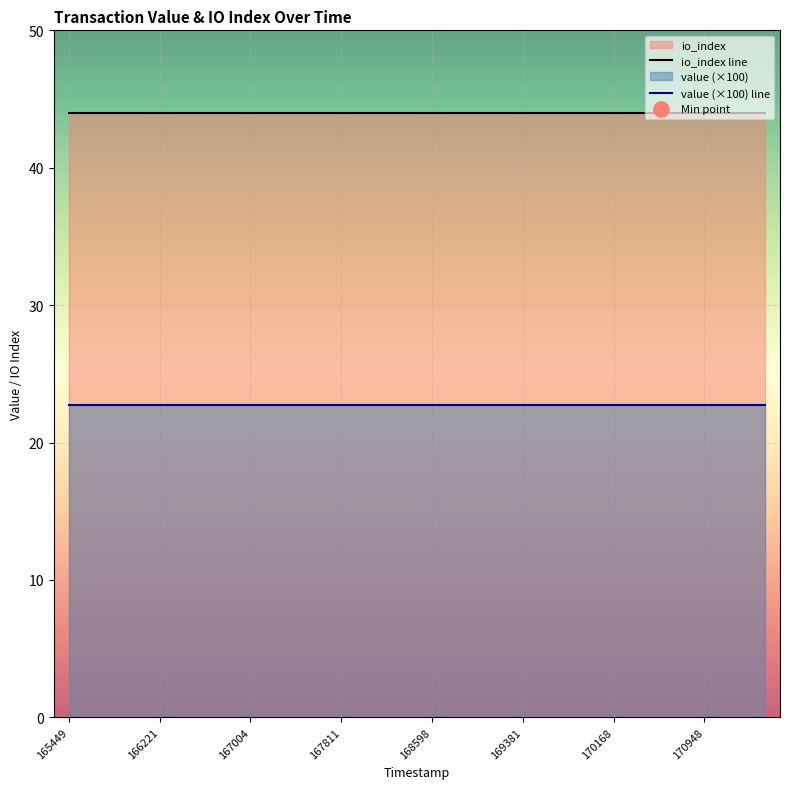

Which series has the widest spread of Y values?

io_index line